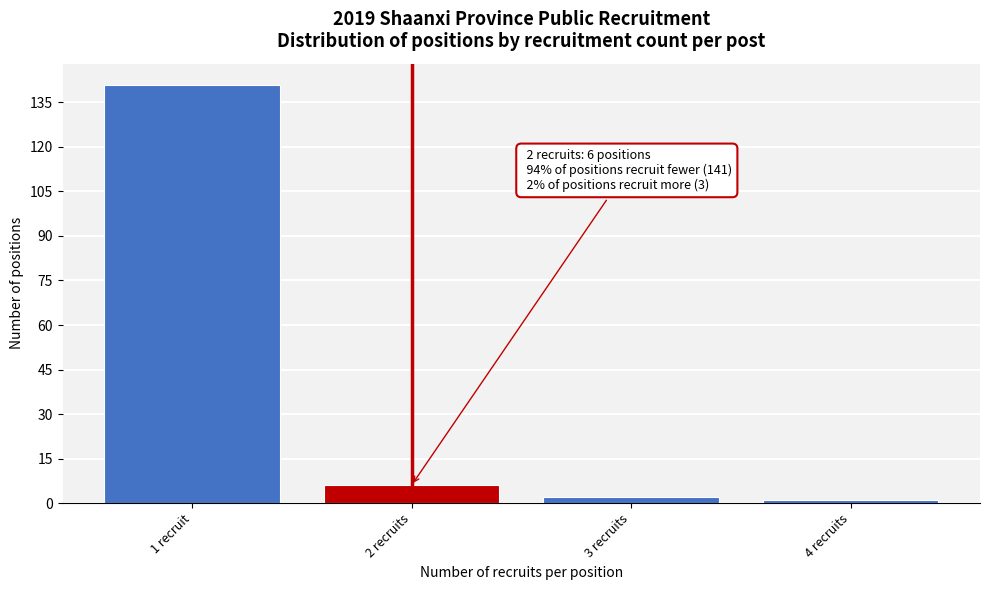

Reading left to right, list all the values displayed in this chart.

141	6	2	1